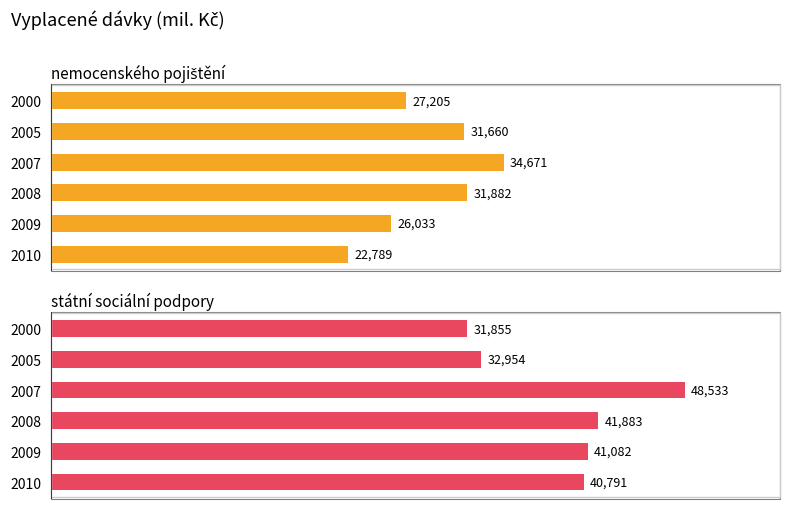

What is the difference between the maximum and minimum values in the nemocenského pojištění series?

11882